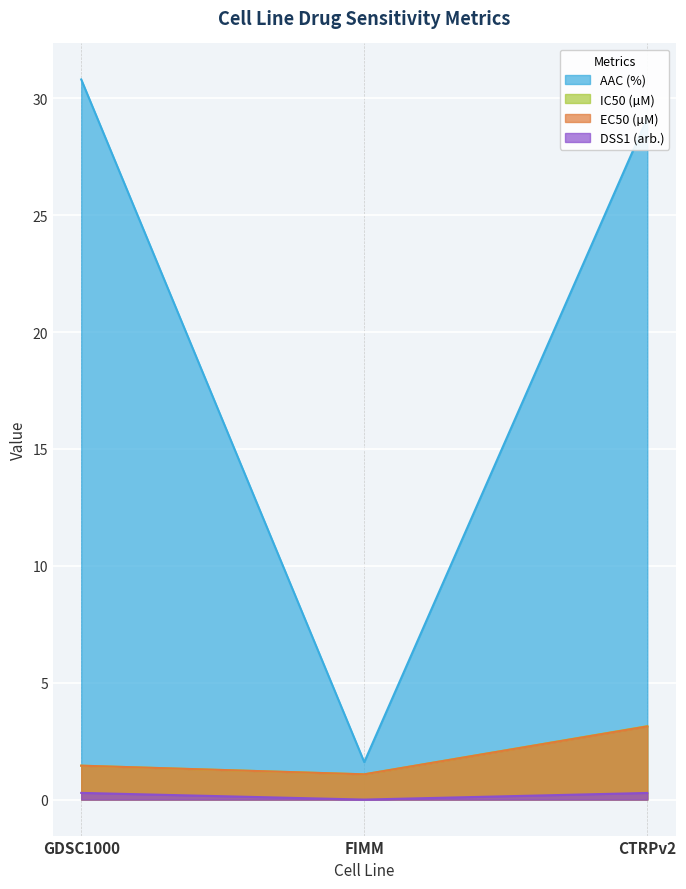

Which label corresponds to the largest value in the chart?

GDSC1000